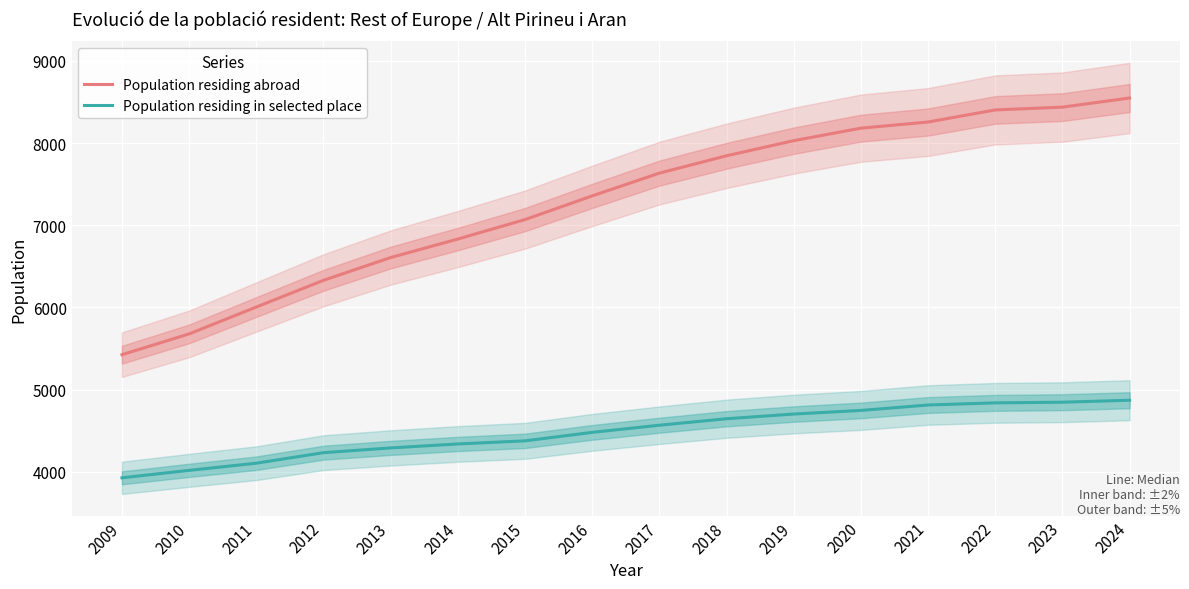

Is this an area chart (filled region under the line)?

No